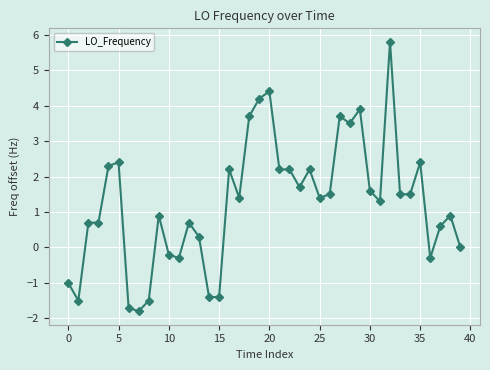

What is the difference between the maximum and minimum values?

7.6